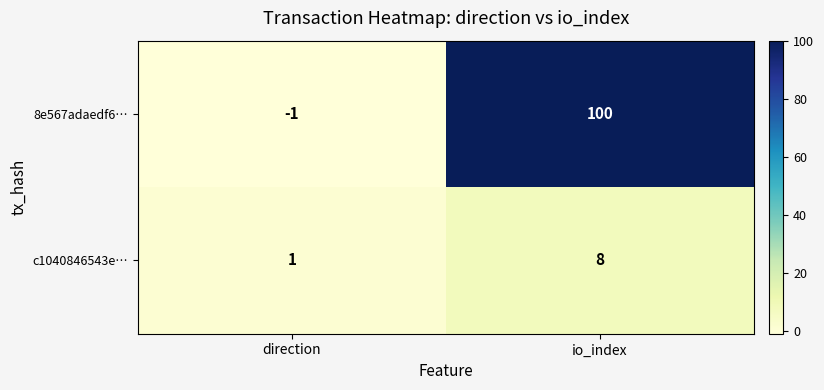

Which series has the largest total across all categories?

8e567adaedf6…